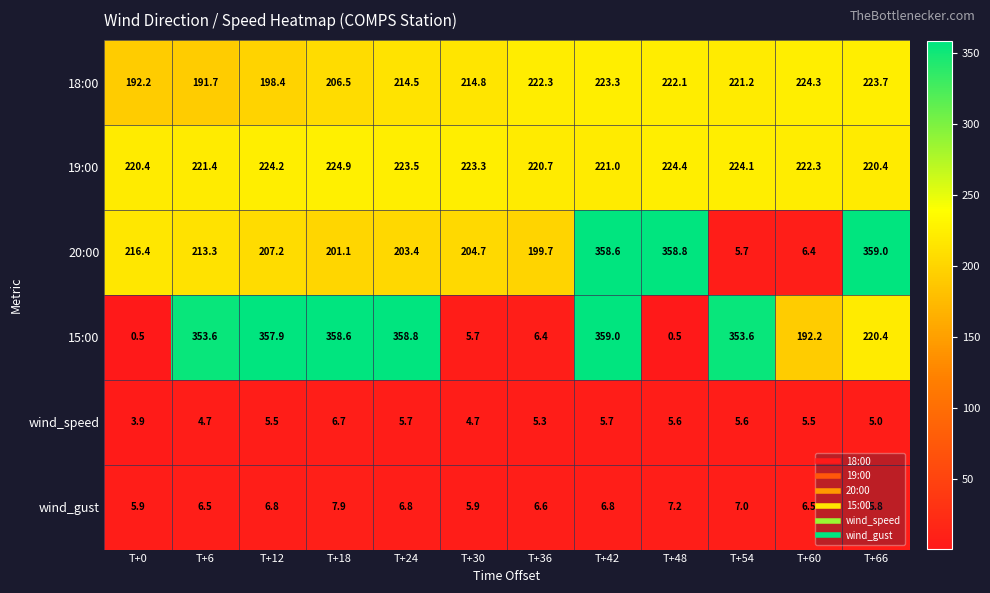

What is the difference between the second highest and minimum values in the 20:00 series?

353.1